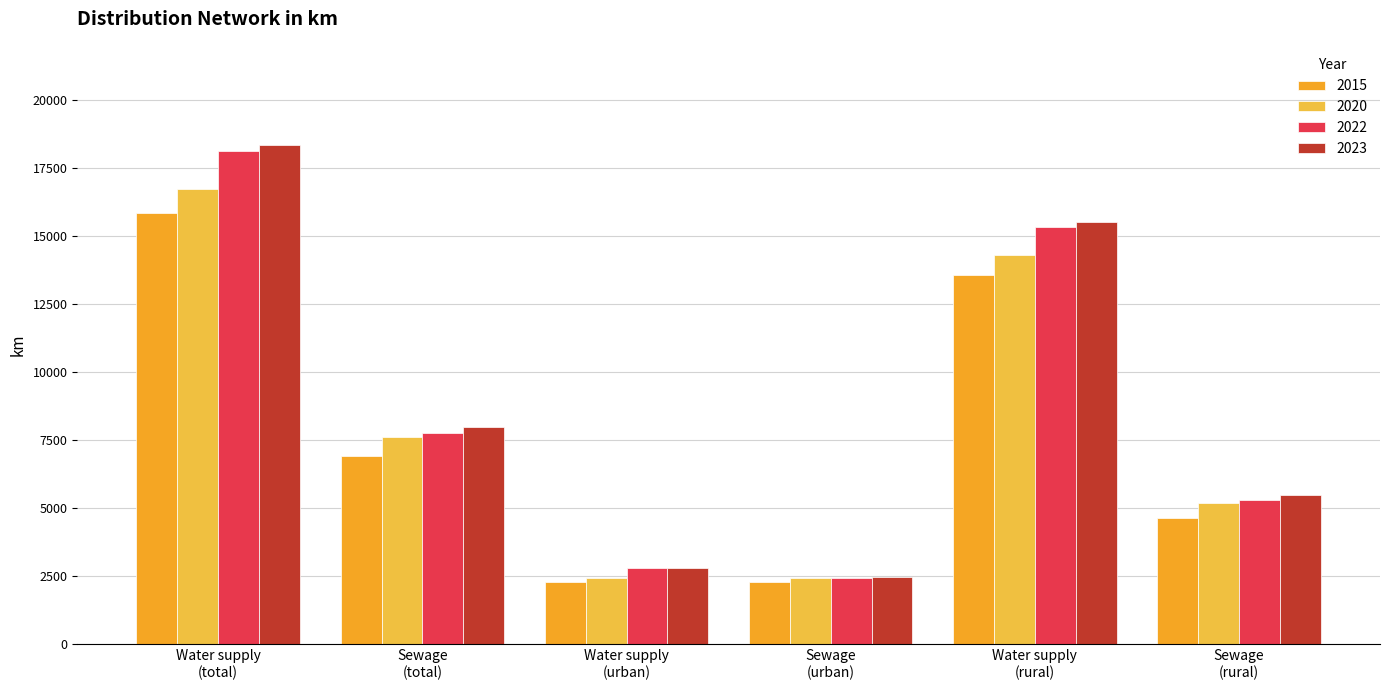

What is the minimum value shown in the chart?

2279.6